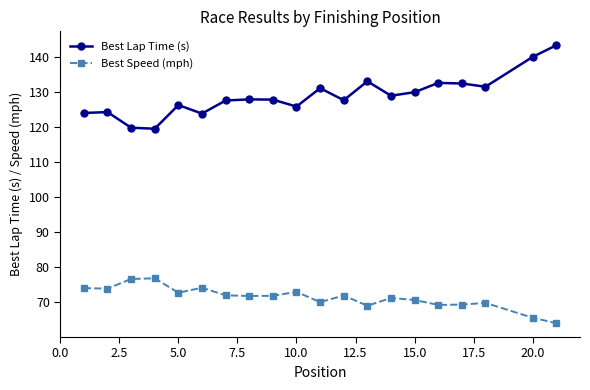

What is the difference between the maximum and minimum values in the Best Speed (mph) series?

12.8